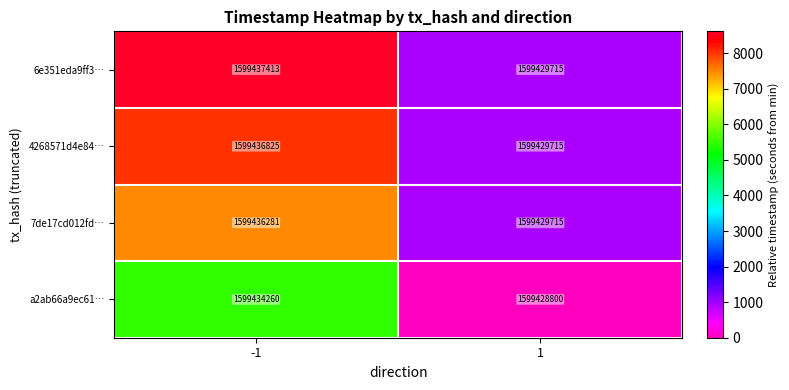

Which series changed the most between -1 and 1?

6e351eda9ff3…